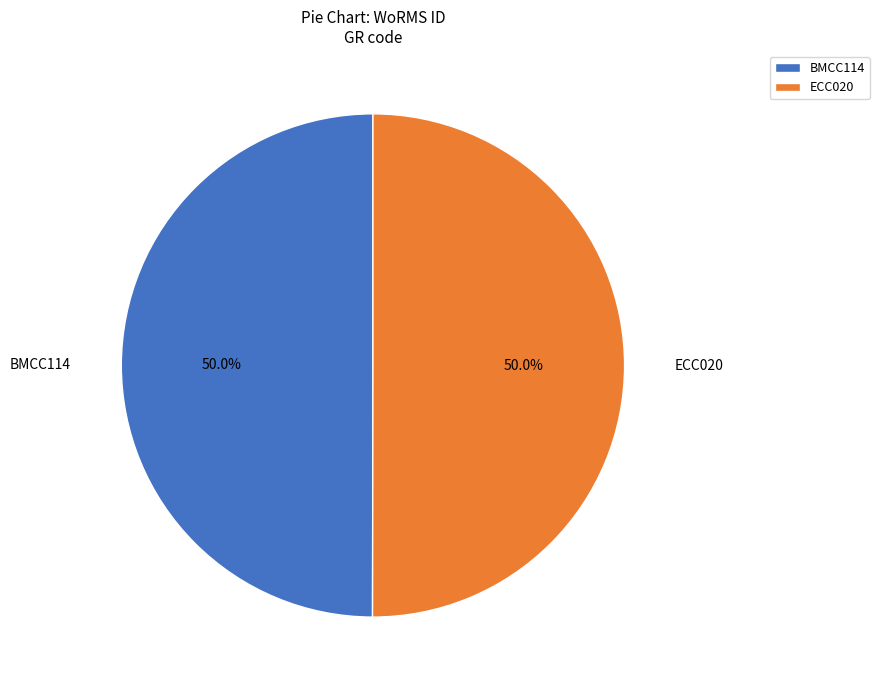

Approximately how many times larger is the value at ECC020 compared to BMCC114?

1.0